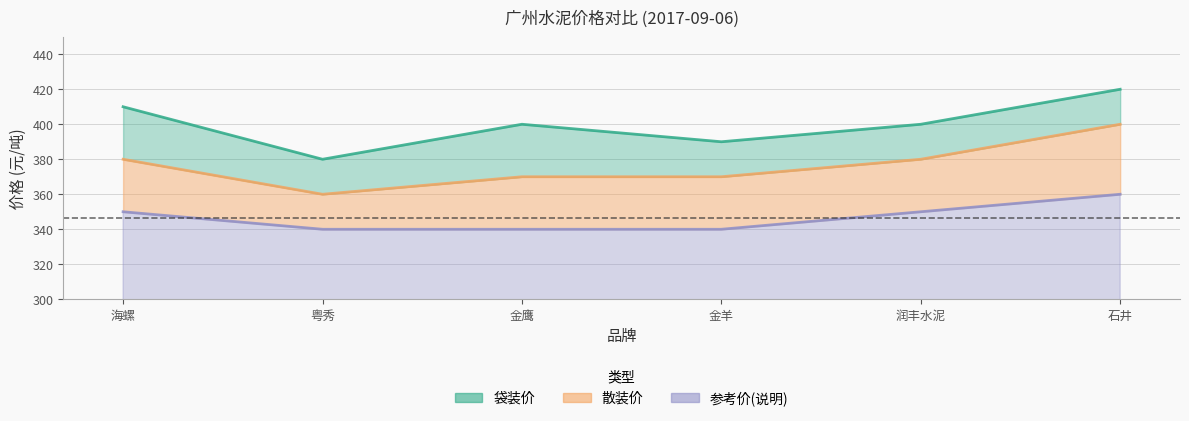

Which series has the largest total across all categories?

袋装价